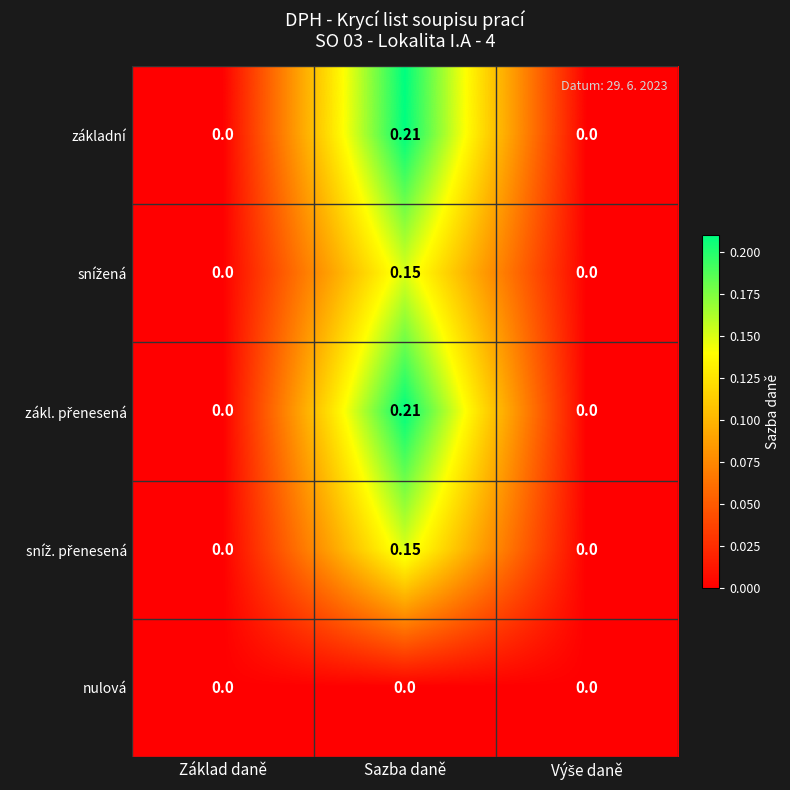

At which category is the sum across all series the highest?

Sazba daně